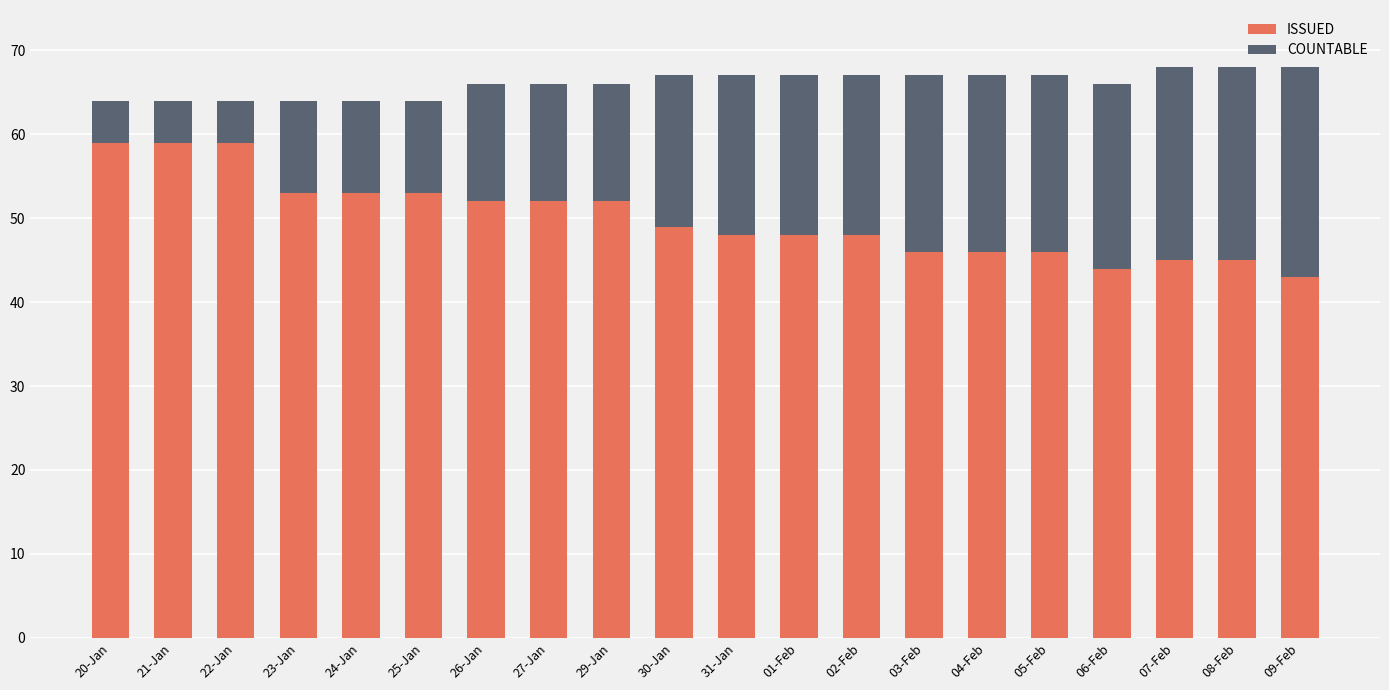

Is it true that ISSUED equals 18 at 22-Jan?

False